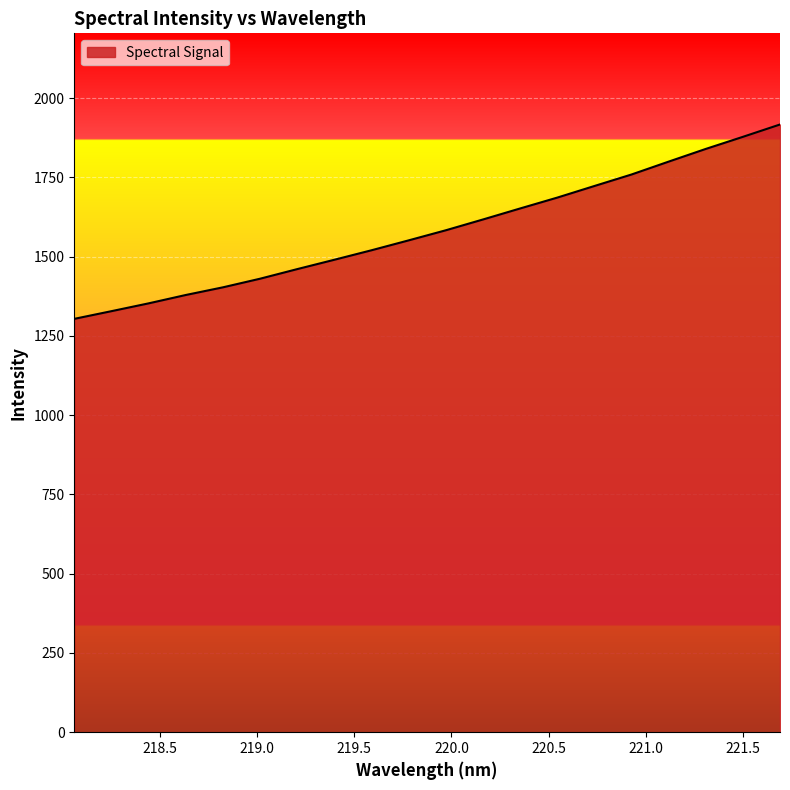

What is the difference between the maximum and minimum values?

612.9